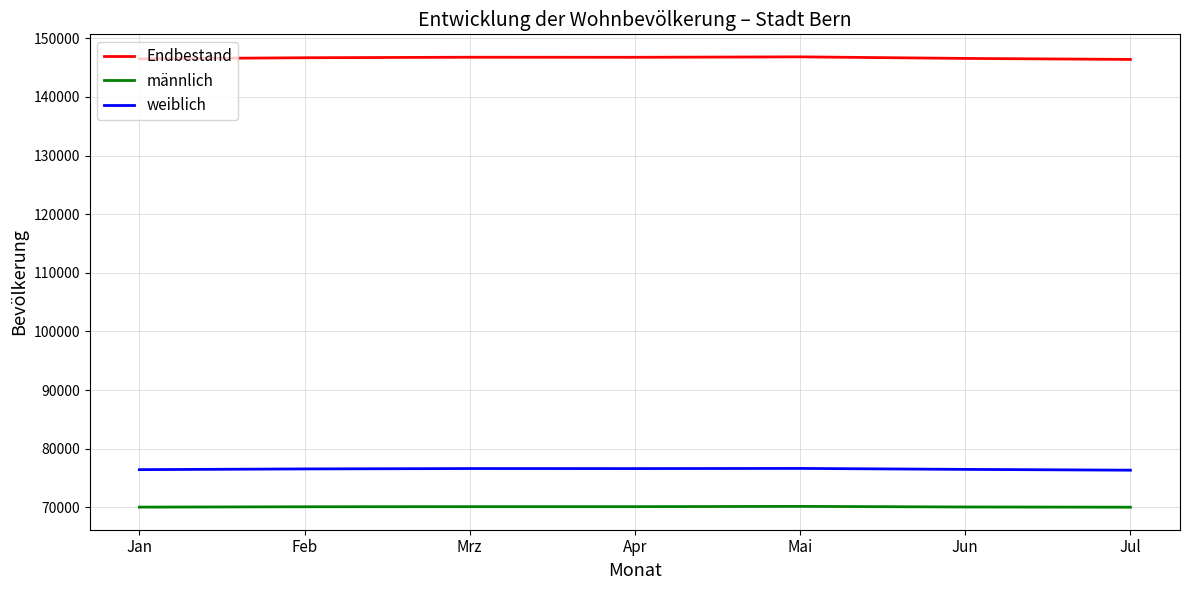

What value does the männlich series have at Jul?

70038